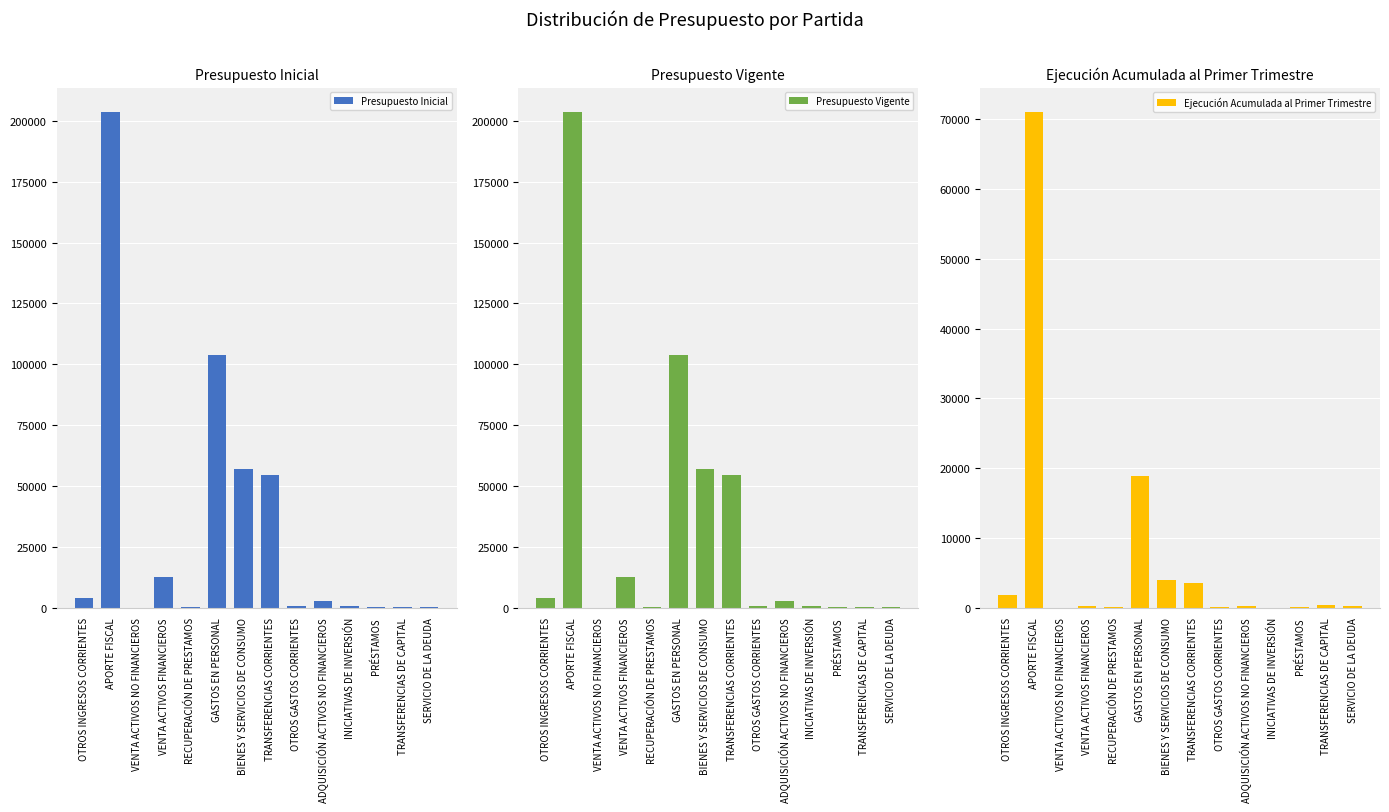

What is the total value across all series at INICIATIVAS DE INVERSIÓN?

1600